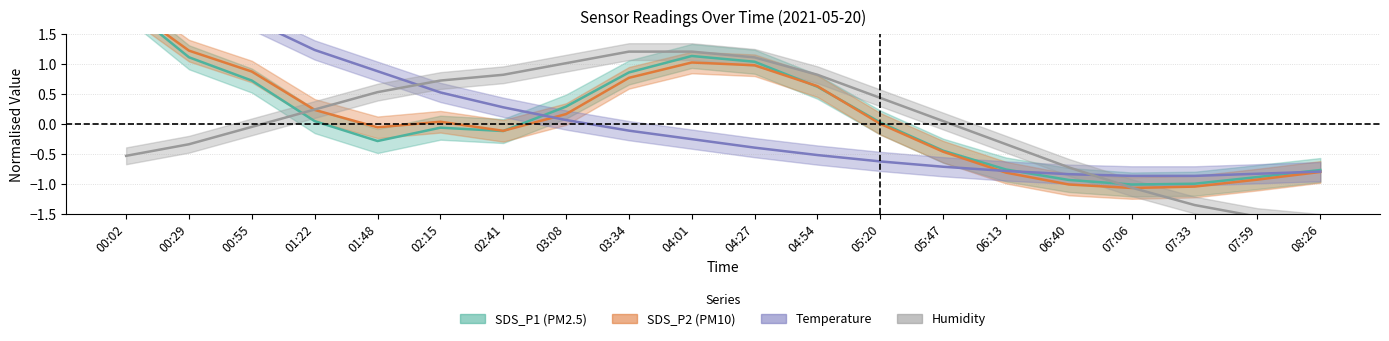

What is the value of the Temp point at the 17th from the left?

-0.9